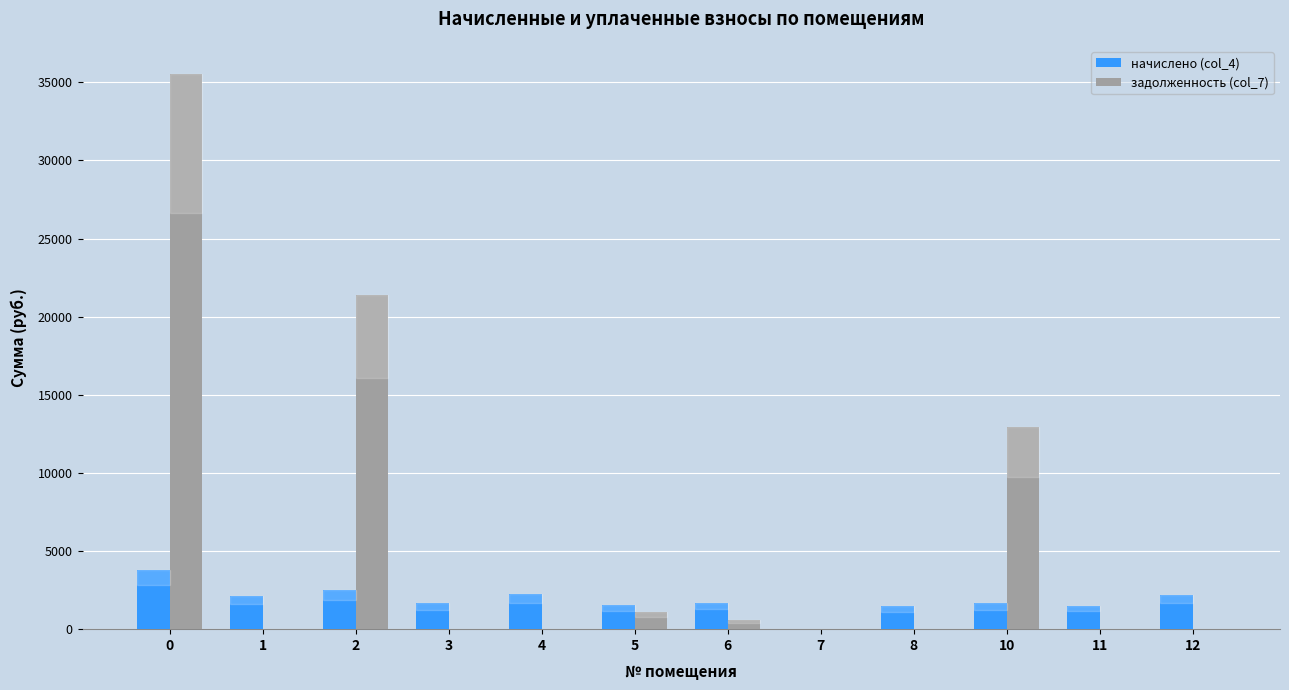

What is the highest value of the задолженность (col_7) series?

35553.5